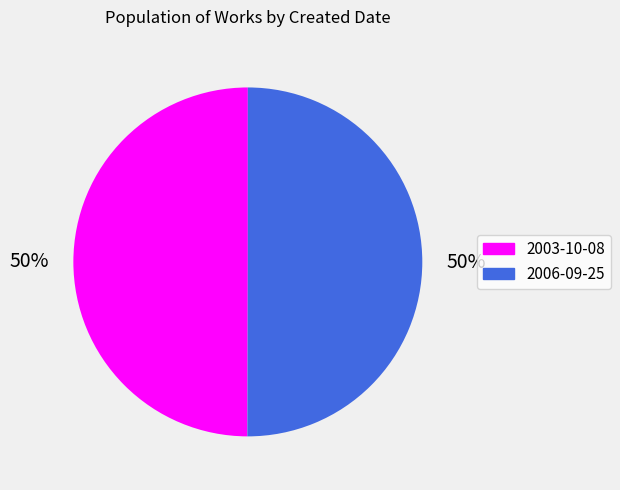

To the nearest percent, what percentage of the pie is 2003-10-08?

50%